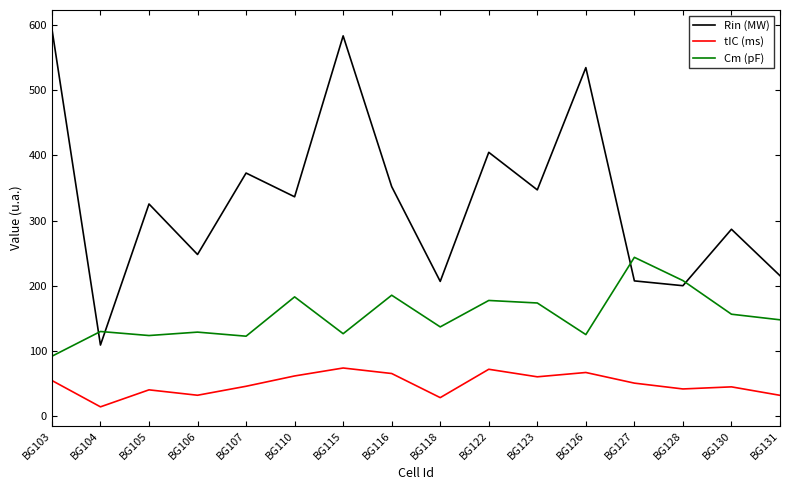

Which series has the largest range (max minus min)?

Rin (MW)